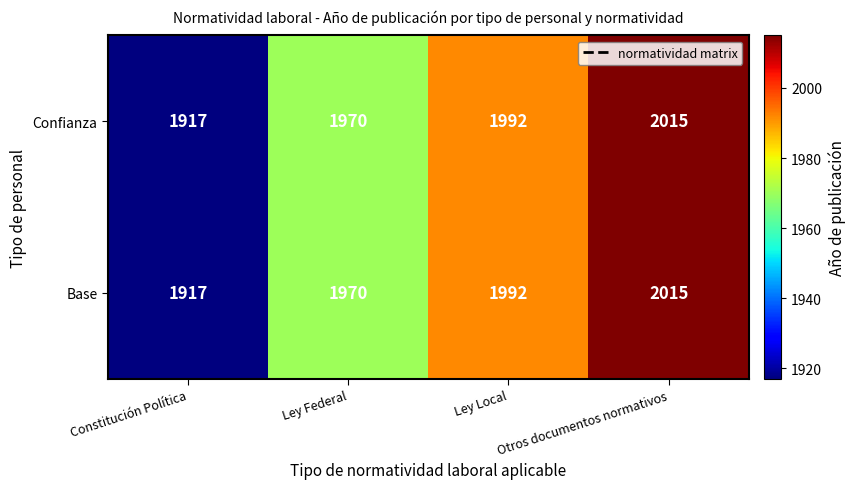

What is the sum of all Base values?

7894